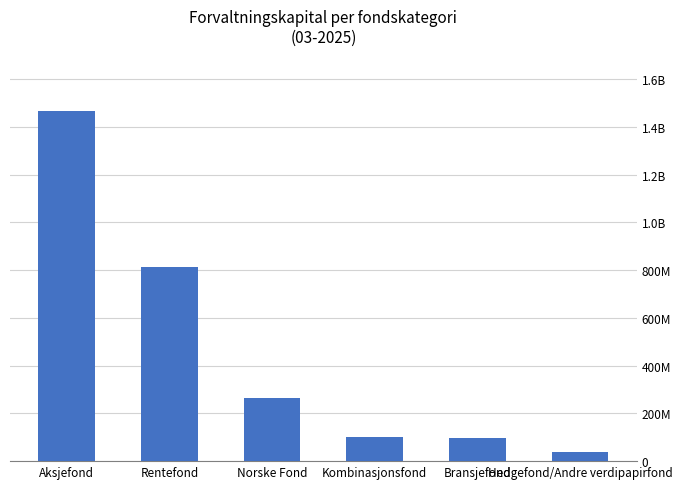

Reading right to left, extract all data points from this chart.

38597399.0	98850941.2	99507107.9	263562076.6	814935180.8	1467235683.5